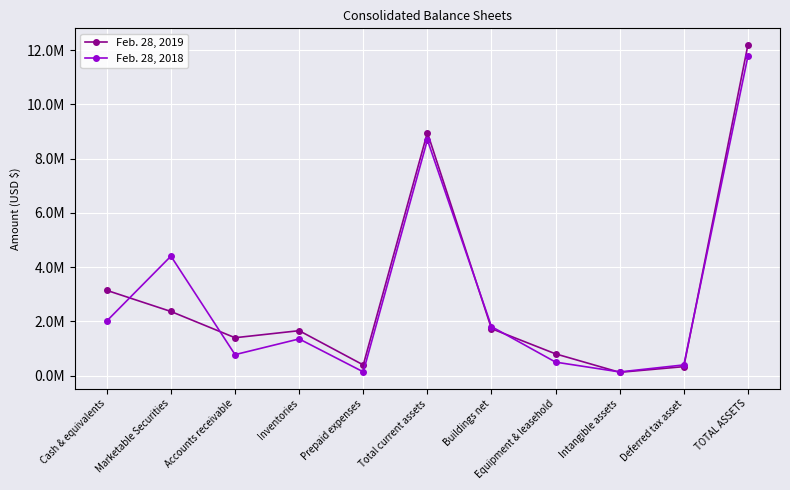

What are all the series names shown in the legend?

Feb. 28, 2019, Feb. 28, 2018